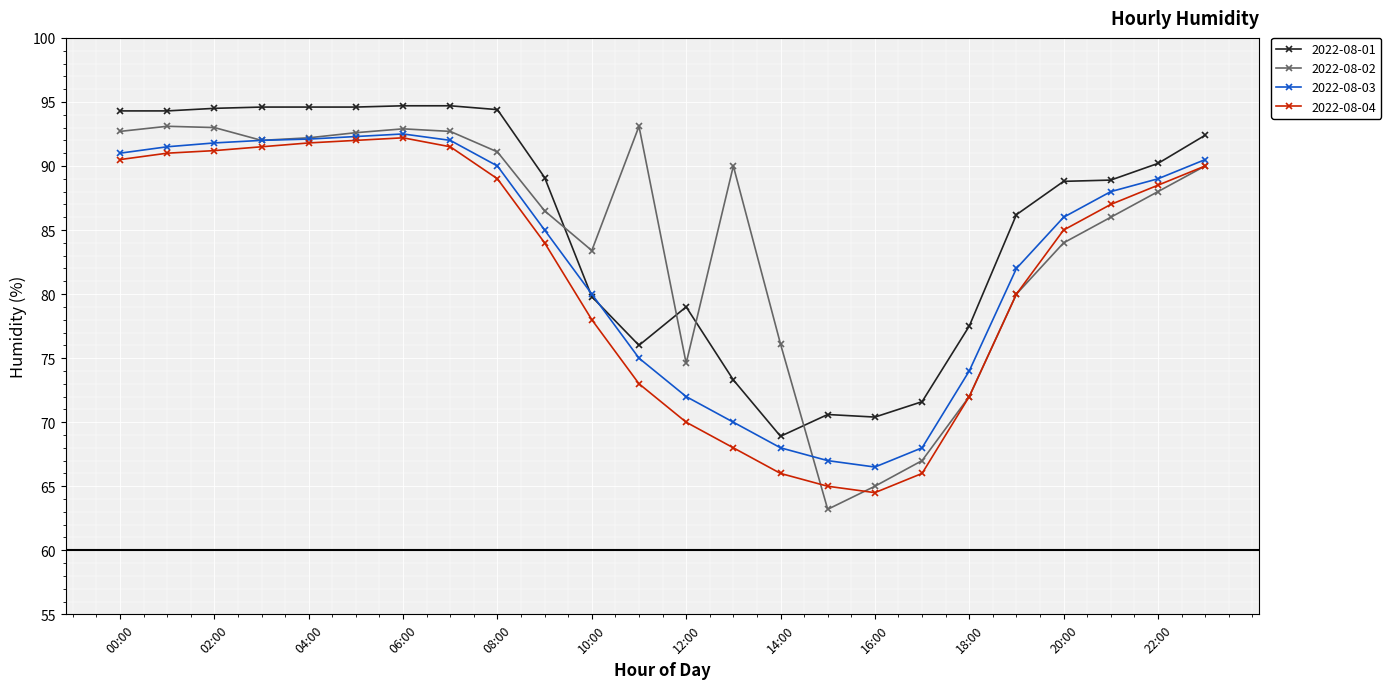

What is the value of the 2022-08-02 point at the 20th from the left?

80.0